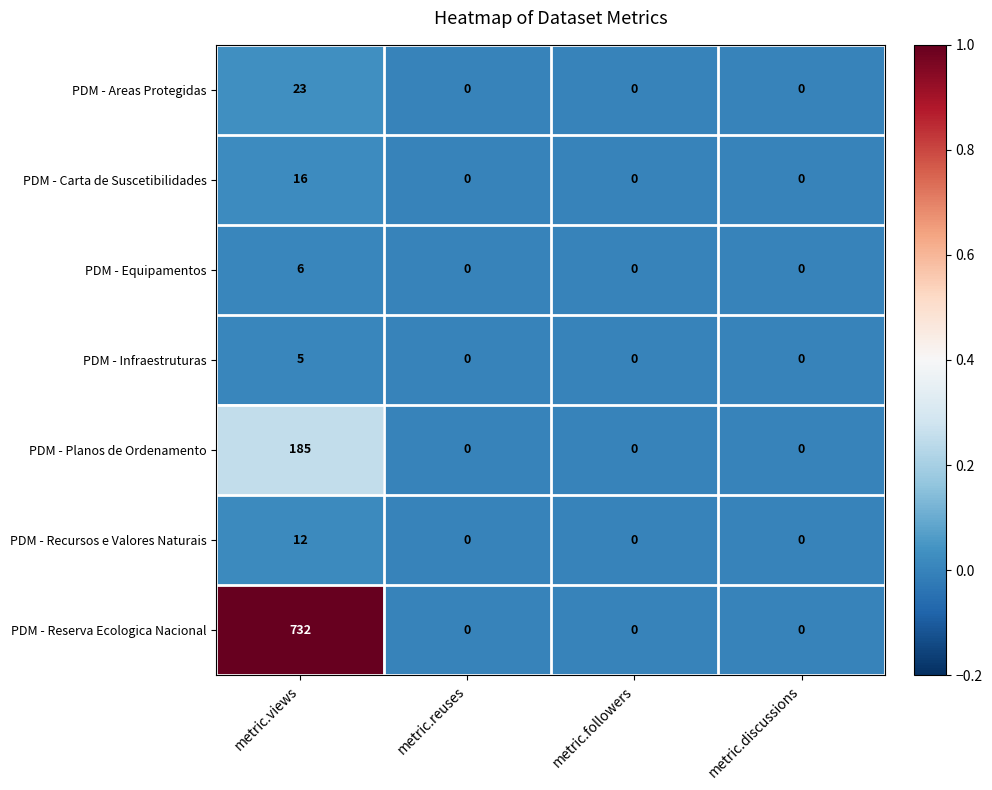

The value of PDM - Planos de Ordenamento at metric.followers is 0. True or false?

True